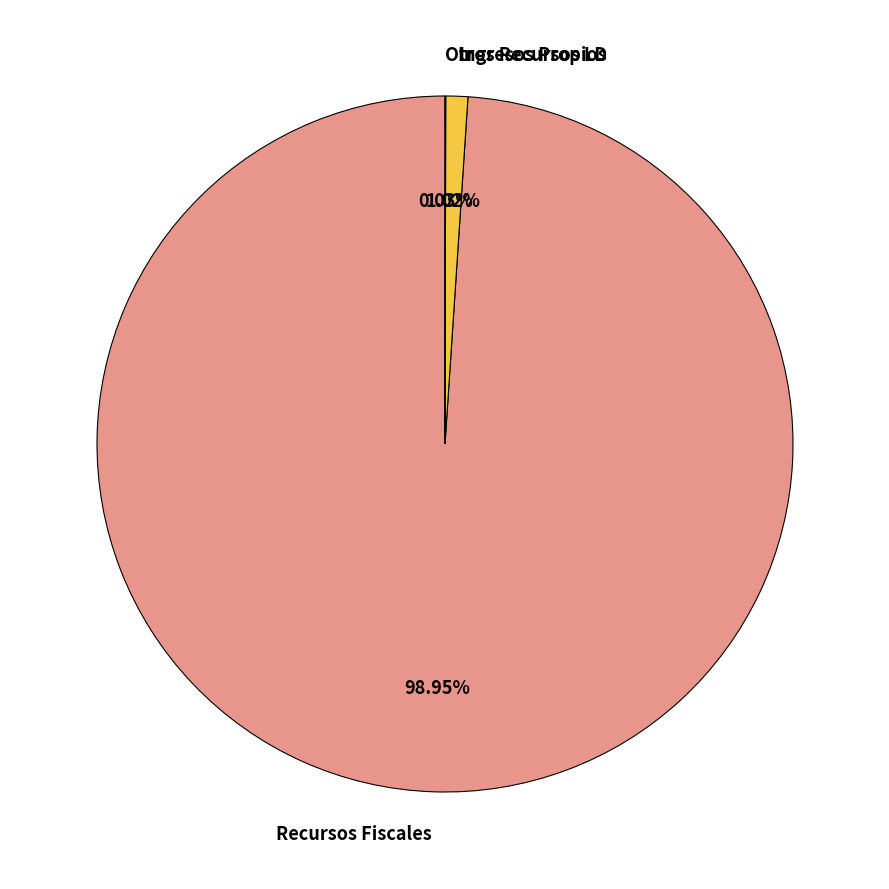

Which category accounts for the majority?

Recursos Fiscales